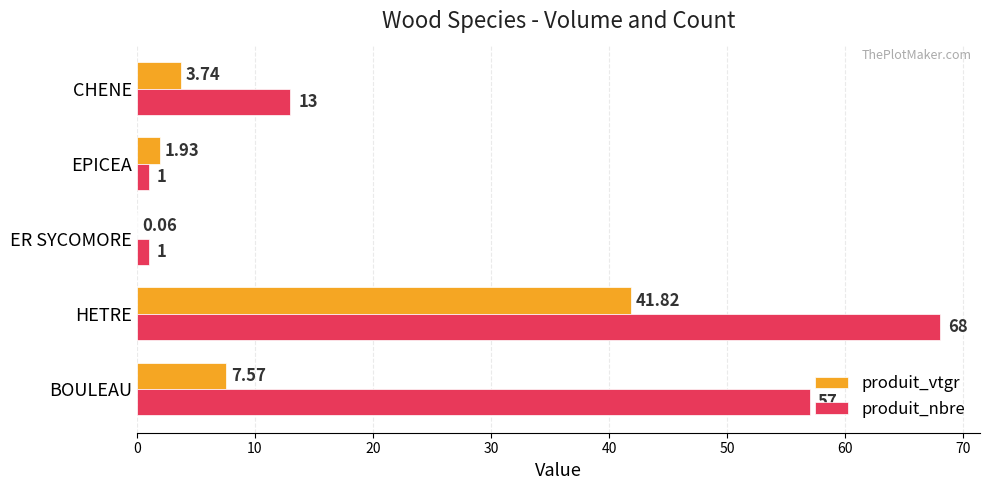

At which category is the sum across all series the highest?

HETRE